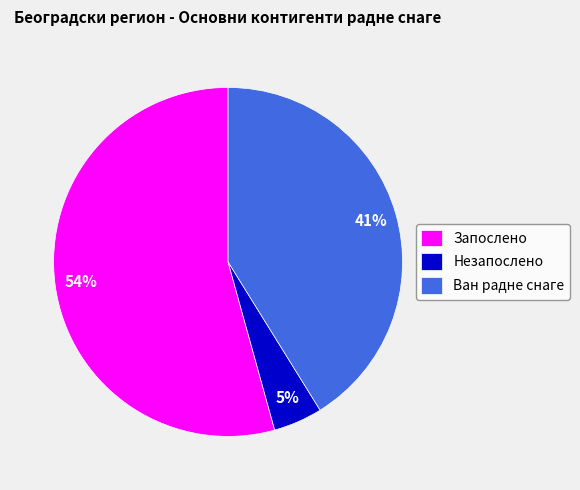

Rank the categories by value from highest to lowest.

Запослено, Ван радне снаге, Незапослено